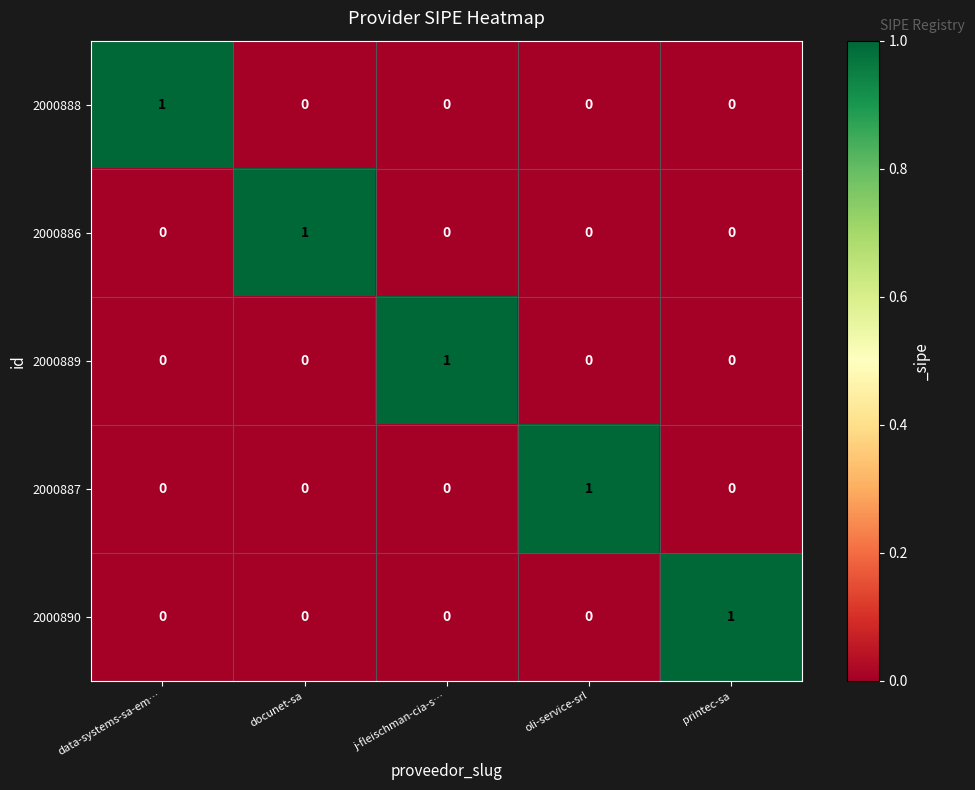

Is it true that 2000886 equals 1 at j-fleischman-cia-s…?

False